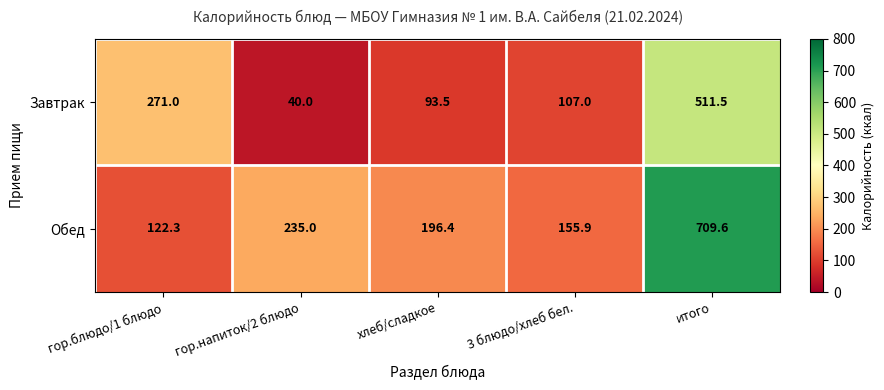

What is the difference between the highest and lowest values at гор.напиток/2 блюдо?

195.0